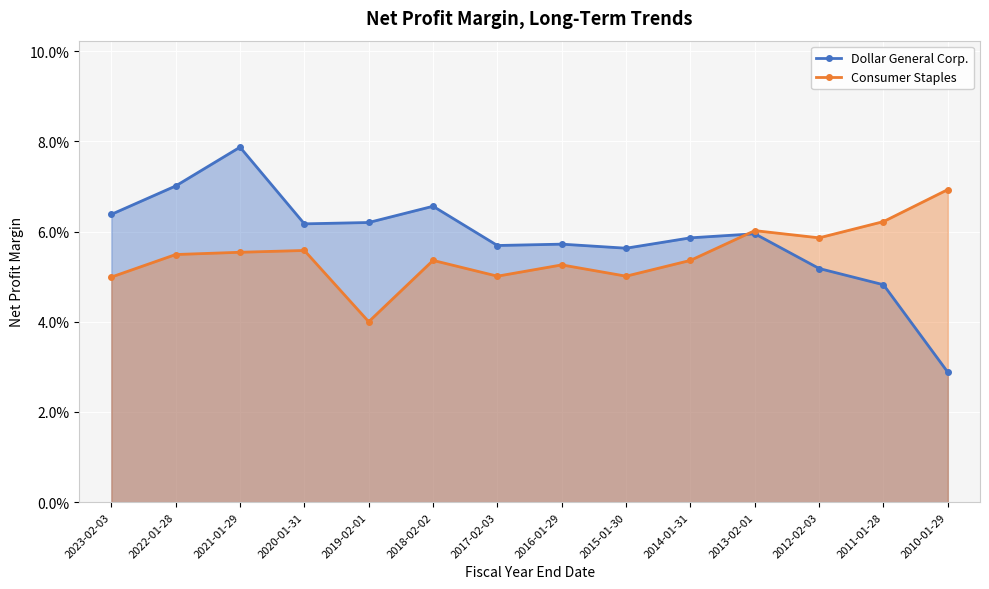

True or false: Dollar General Corp. and Consumer Staples cross at least once.

True